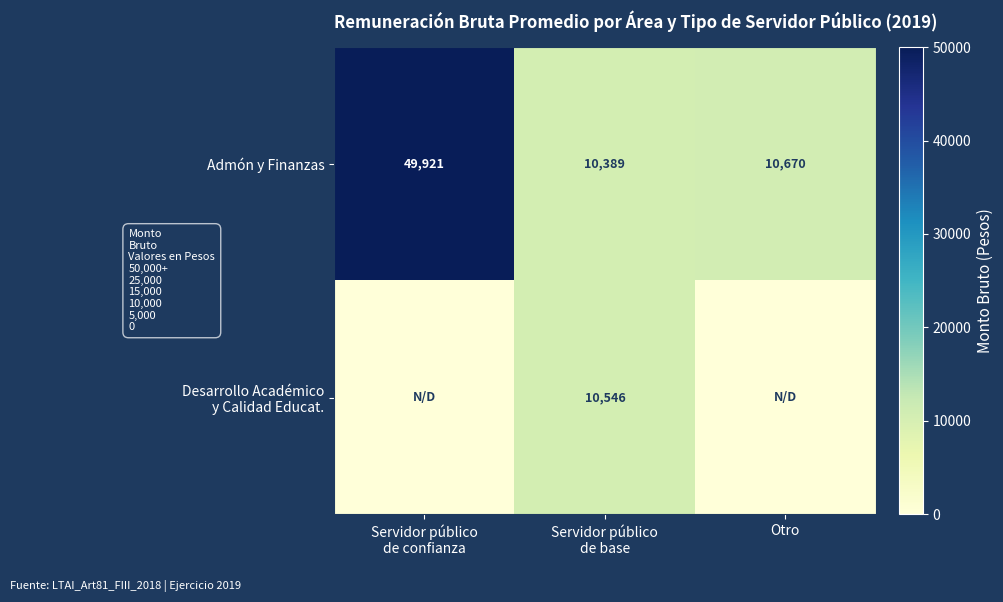

What is the difference between the second highest and minimum values in the Admón y Finanzas series?

281